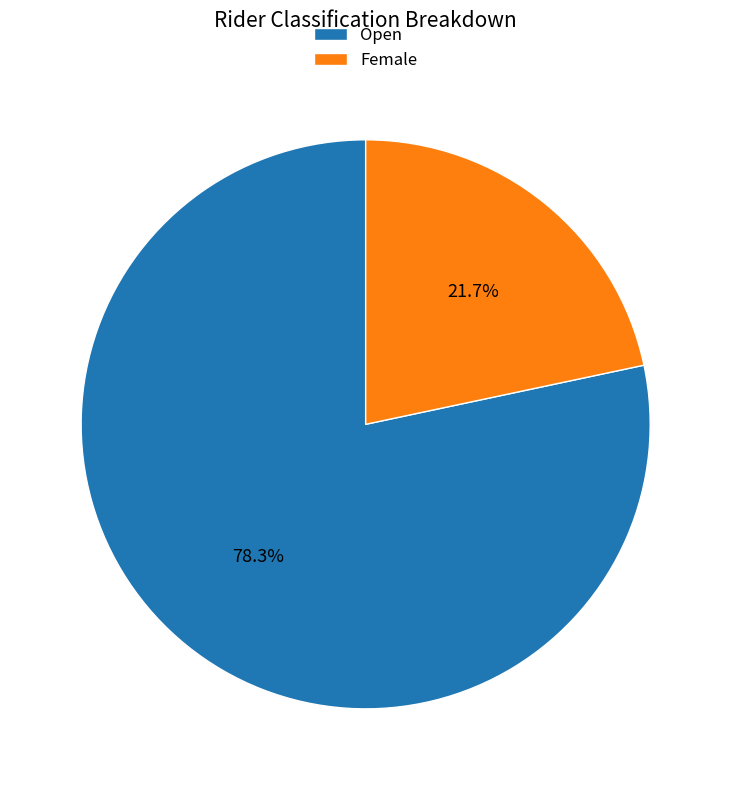

Which has a higher value, Open or Female?

Open